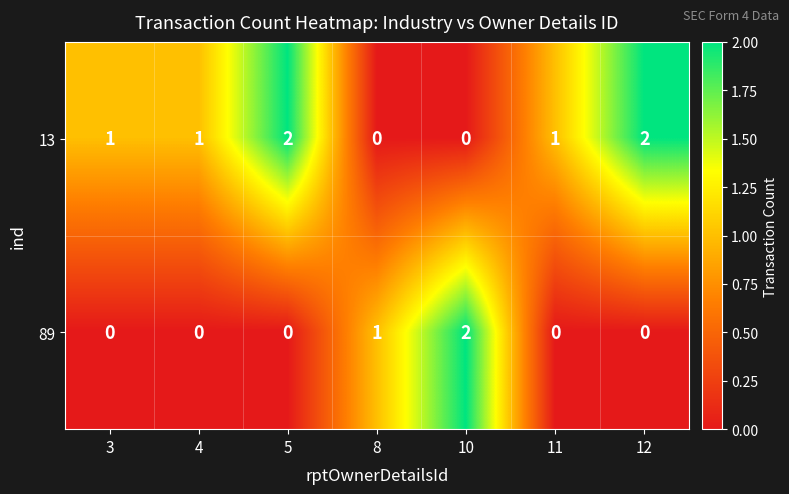

Is the value of 89 at 4 greater than the value of 13 at 11?

No